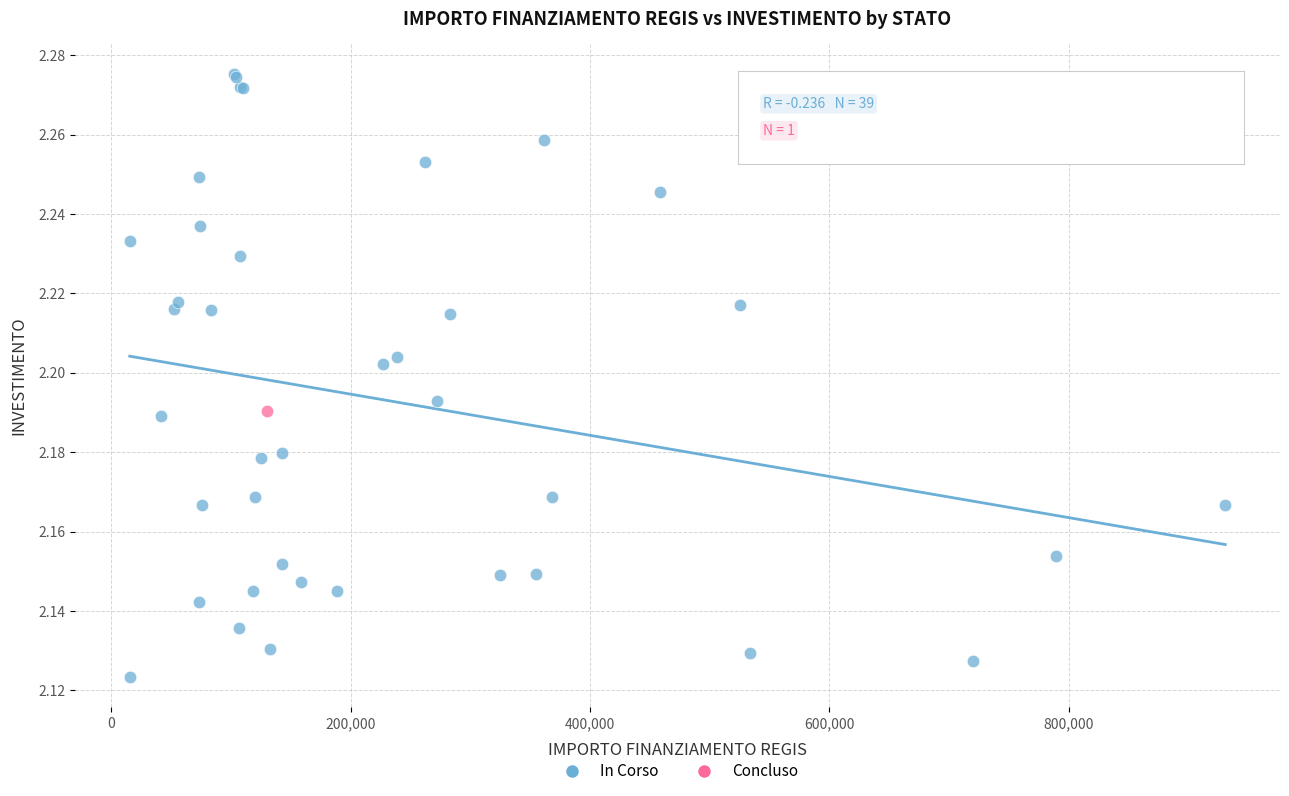

What are all the series names shown in the legend?

In Corso, Concluso